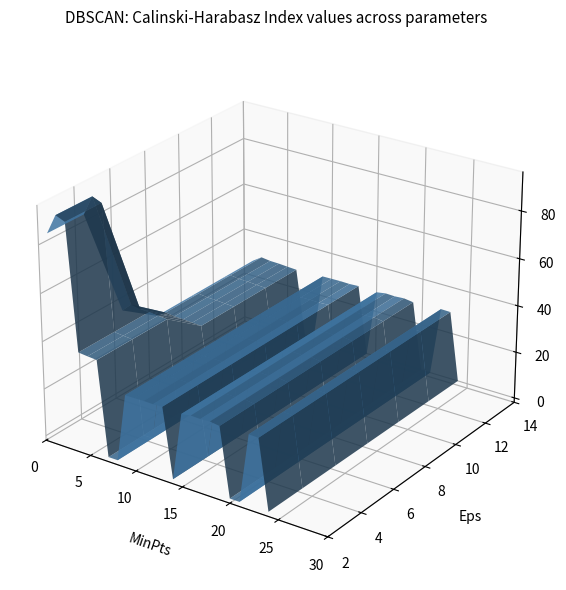

What is the total value across all series at 5?

79.9